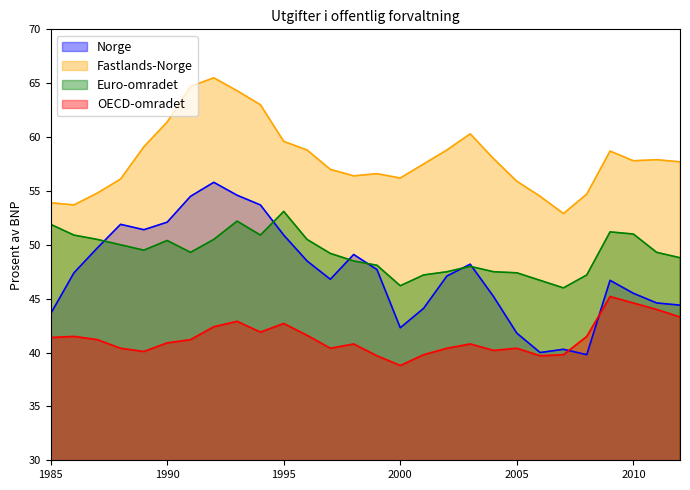

What is the difference between the second highest and second lowest values in the OECD-omradet series?

4.9